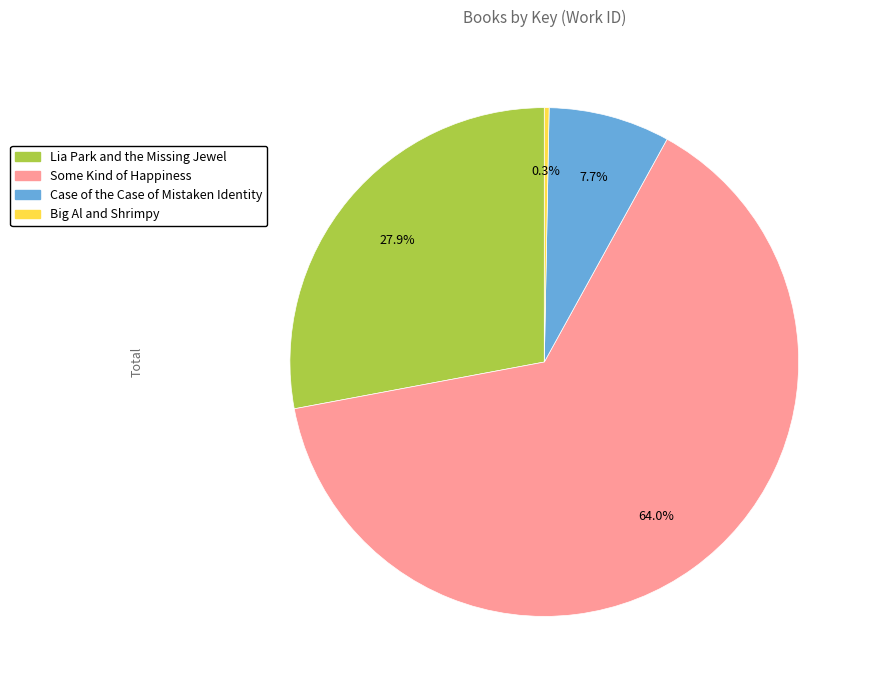

The Some Kind of Happiness slice represents 64% of the pie. True or false?

True